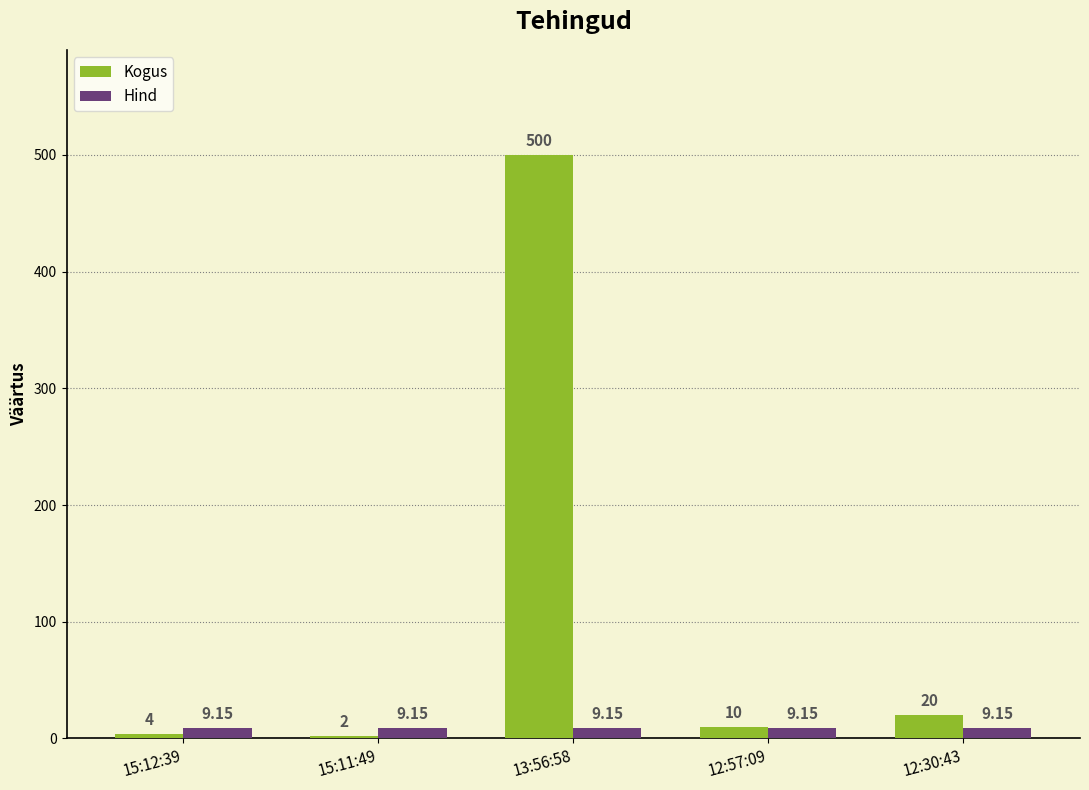

At which label does Kogus first exceed 10?

13:56:58